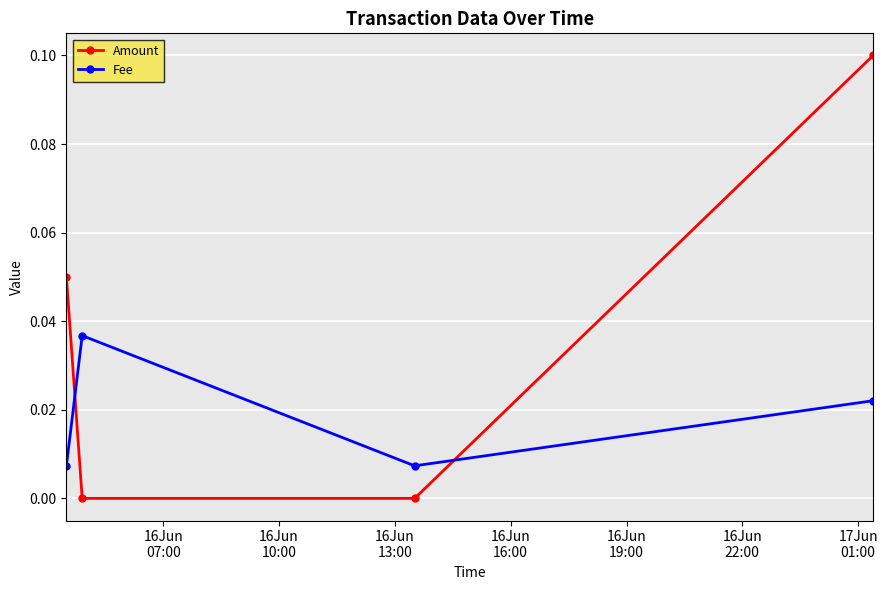

Which series ends up on top after the final intersection of Fee and Amount?

Amount